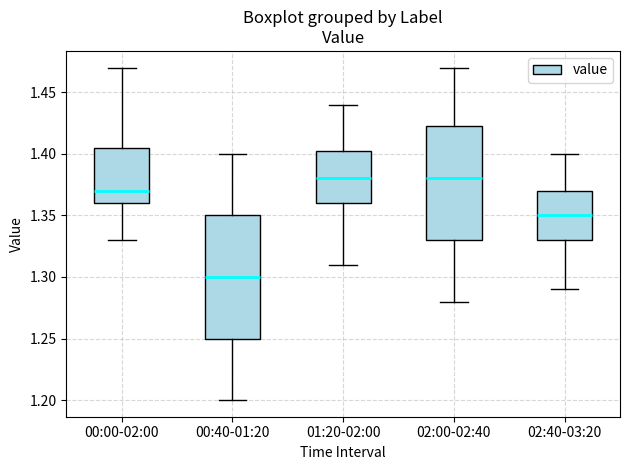

Which box has the lowest median line?

00:40-01:20